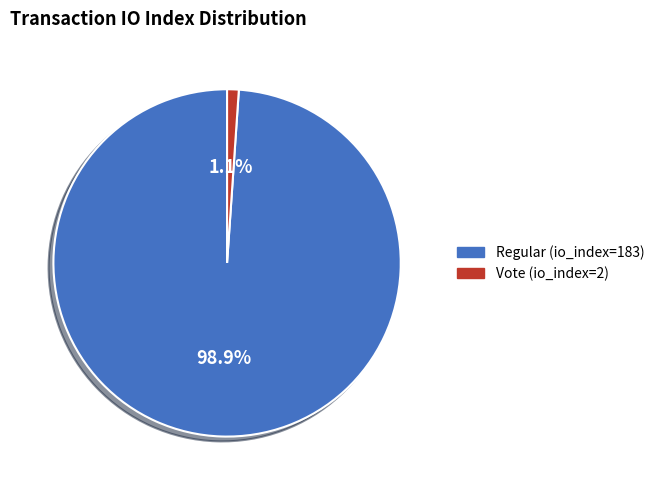

What is the total percentage of Regular (io_index=183) and Vote (io_index=2)?

100.0%